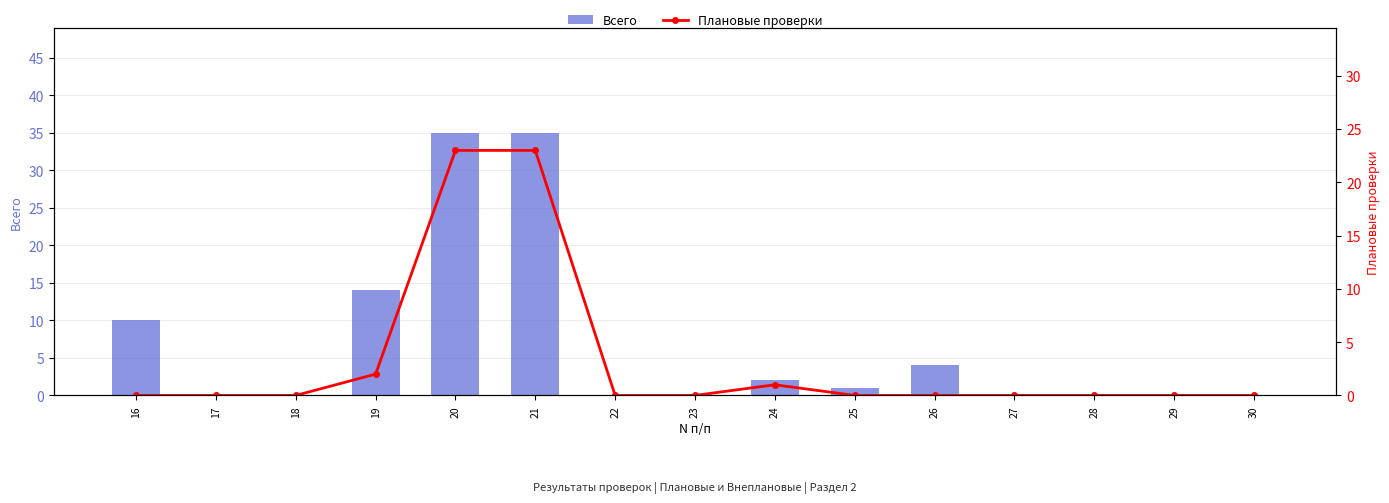

List the series in order of their overall mean, lowest first.

Плановые проверки, Всего